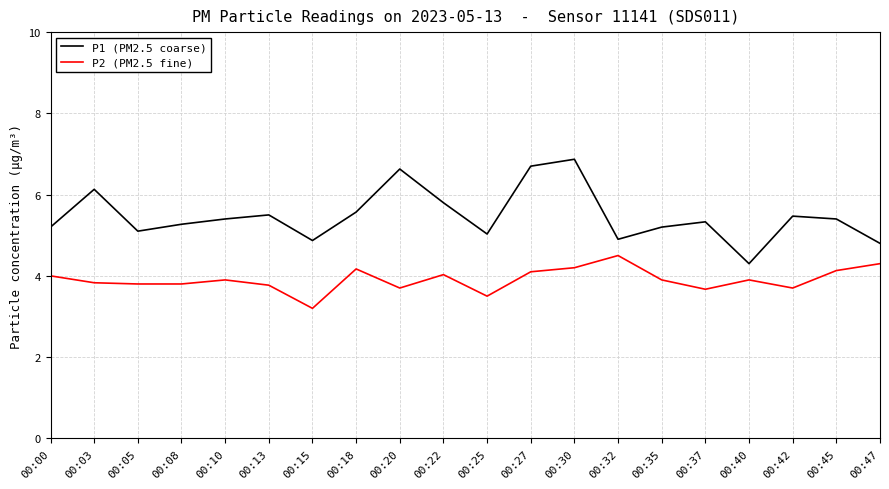

List the series in order of their peak value, lowest first.

P2 (PM2.5 fine), P1 (PM2.5 coarse)